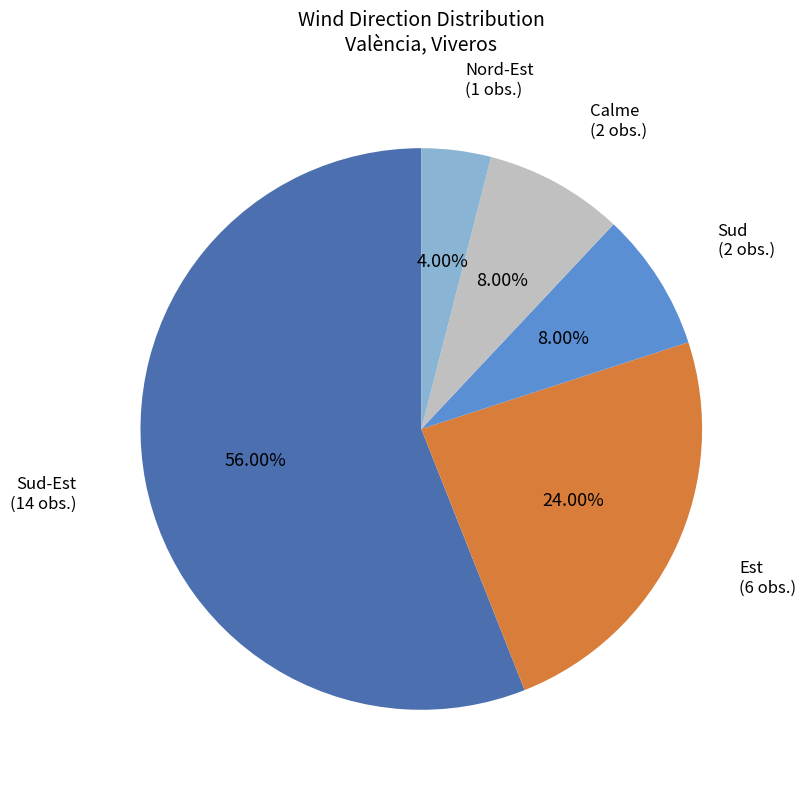

Is there a majority slice in this chart?

Yes